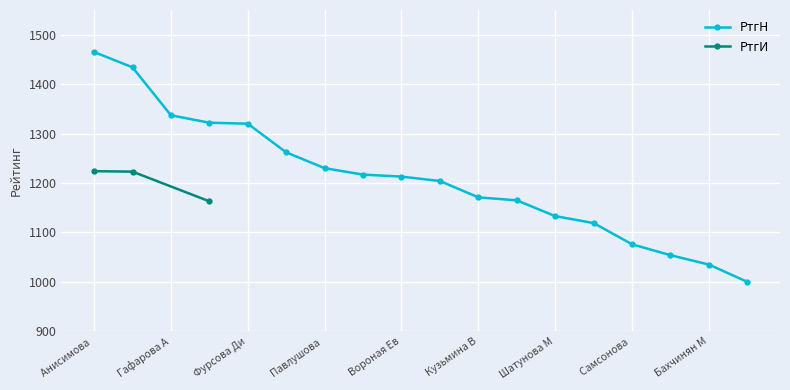

Which has a higher value, Герасимова Мария or Фадеева Милана?

Герасимова Мария